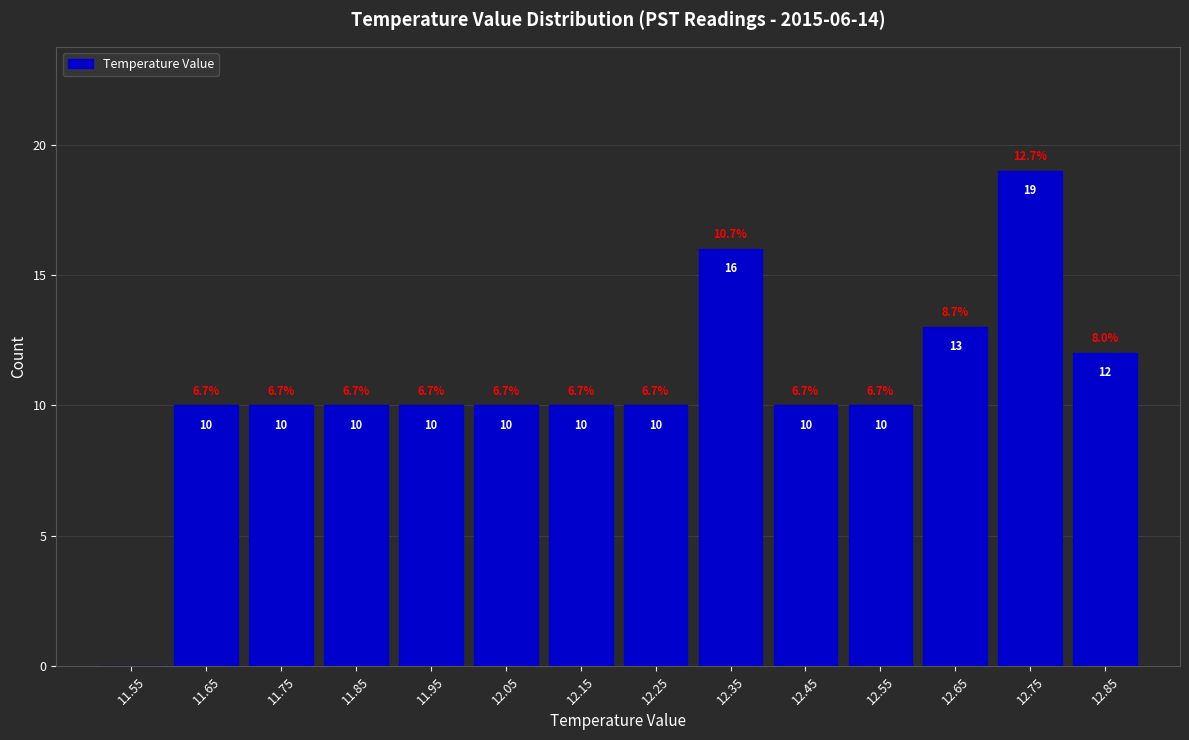

Which range on the x-axis has the tallest bar?

12.7 to 12.8